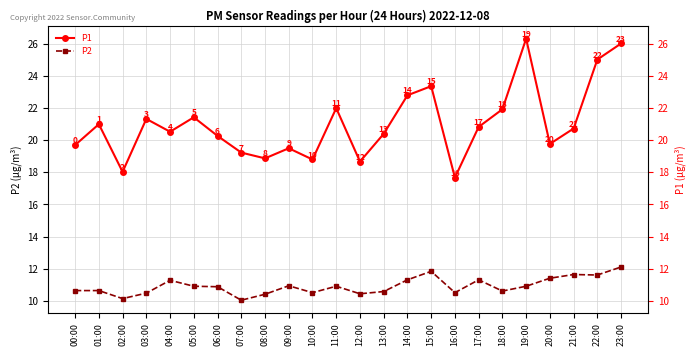

What is the maximum value shown in the chart?

26.3